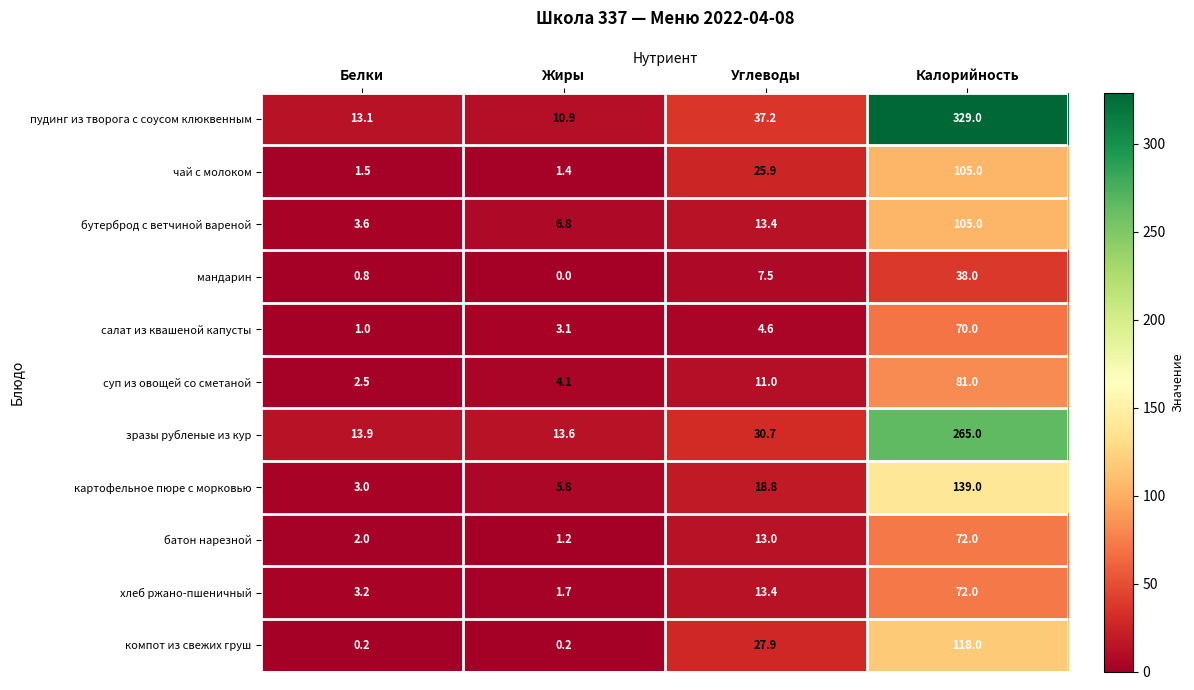

The value of зразы рубленые из кур at Белки is 3.4. True or false?

False